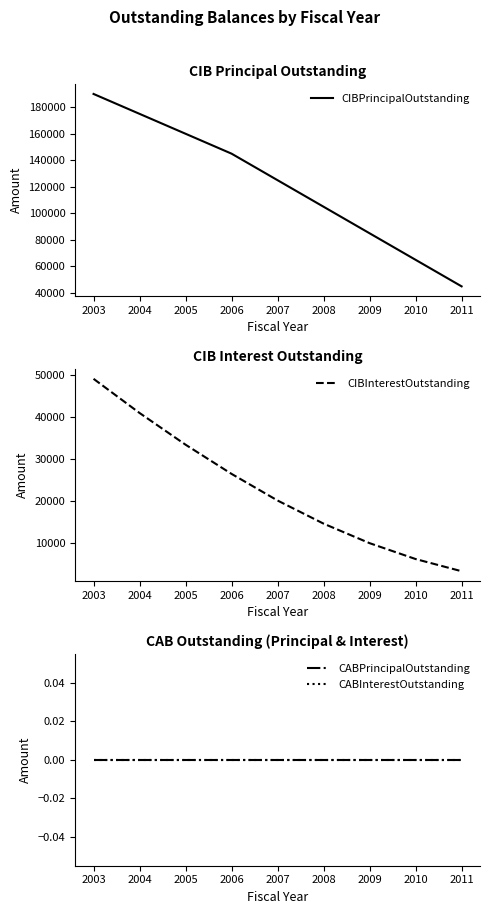

Is the value of CIBPrincipalOutstanding at 2004 greater than the value of CABPrincipalOutstanding at 2009?

Yes